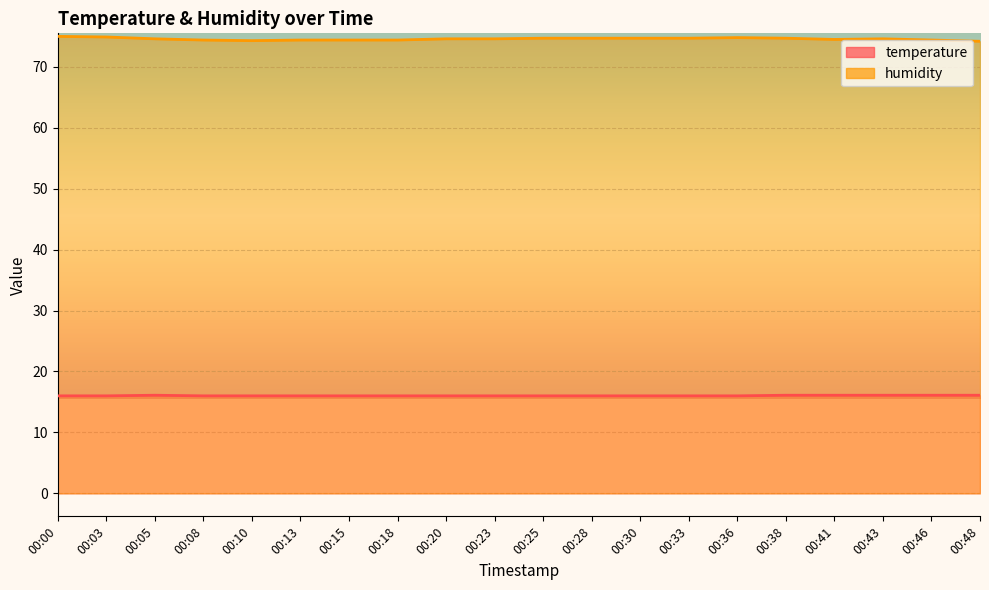

Reading right to left, what are all the values shown in this chart?

temperature: 16.1	16.1	16.1	16.1	16.1	16.0	16.0	16.0	16.0	16.0	16.0	16.0	16.0	16.0	16.0	16.0	16.0	16.1	16.0	16.0
humidity: 74.2	74.4	74.6	74.5	74.7	74.8	74.7	74.7	74.7	74.7	74.6	74.6	74.4	74.4	74.4	74.3	74.4	74.6	74.9	75.0